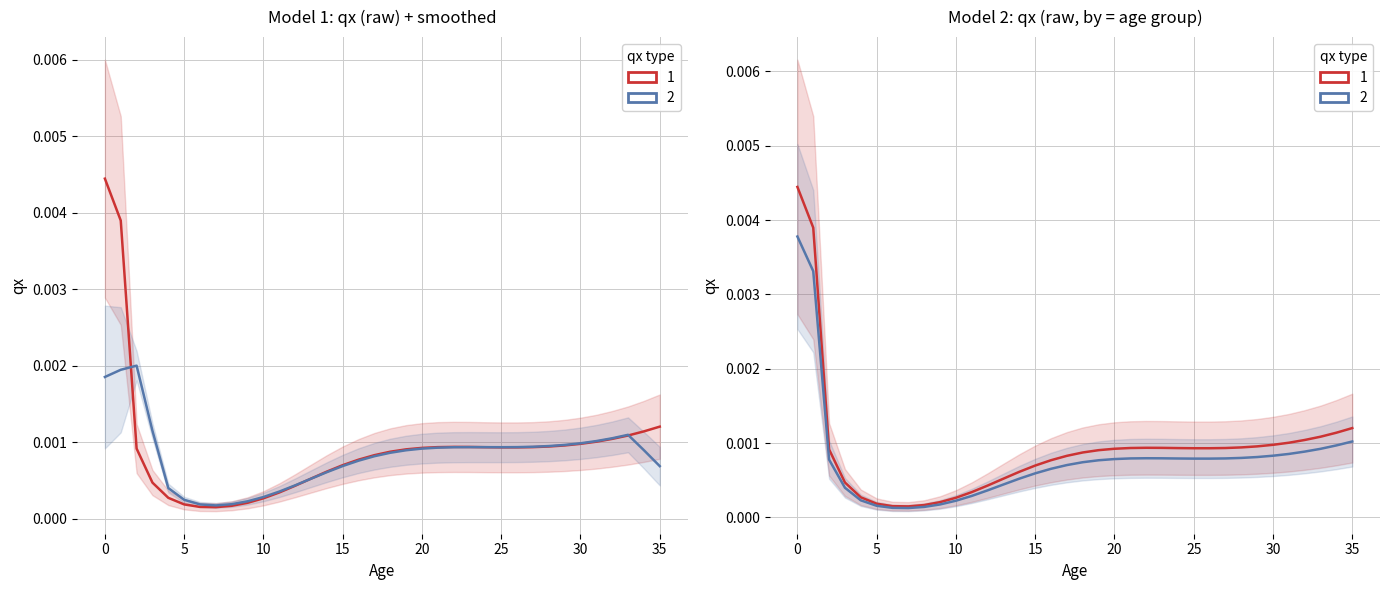

Is this an area chart (filled region under the line)?

No